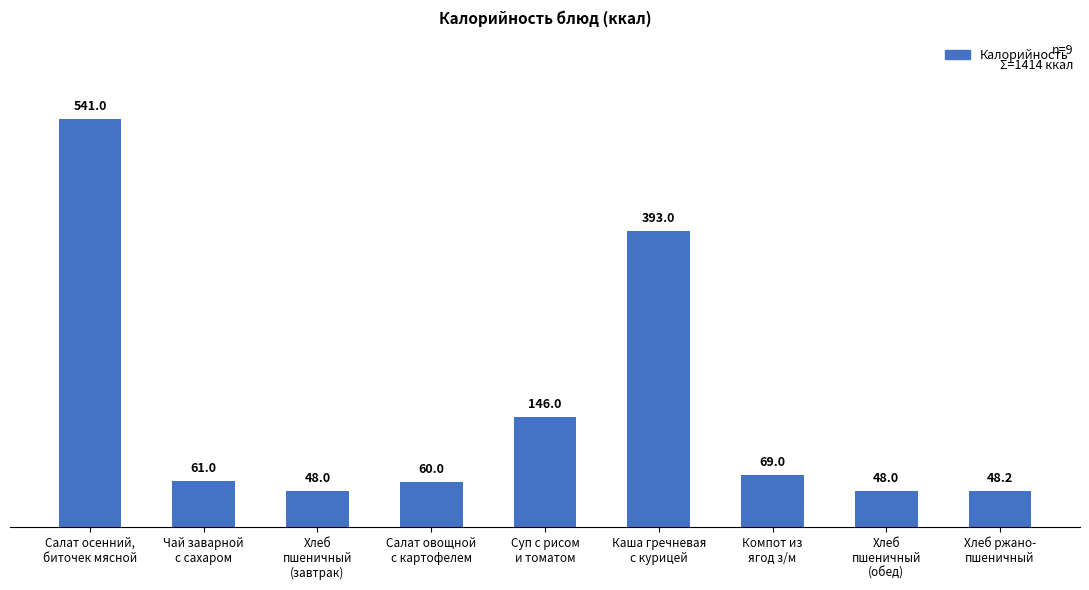

Which category has the highest value across all series?

Салат осенний,
биточек мясной